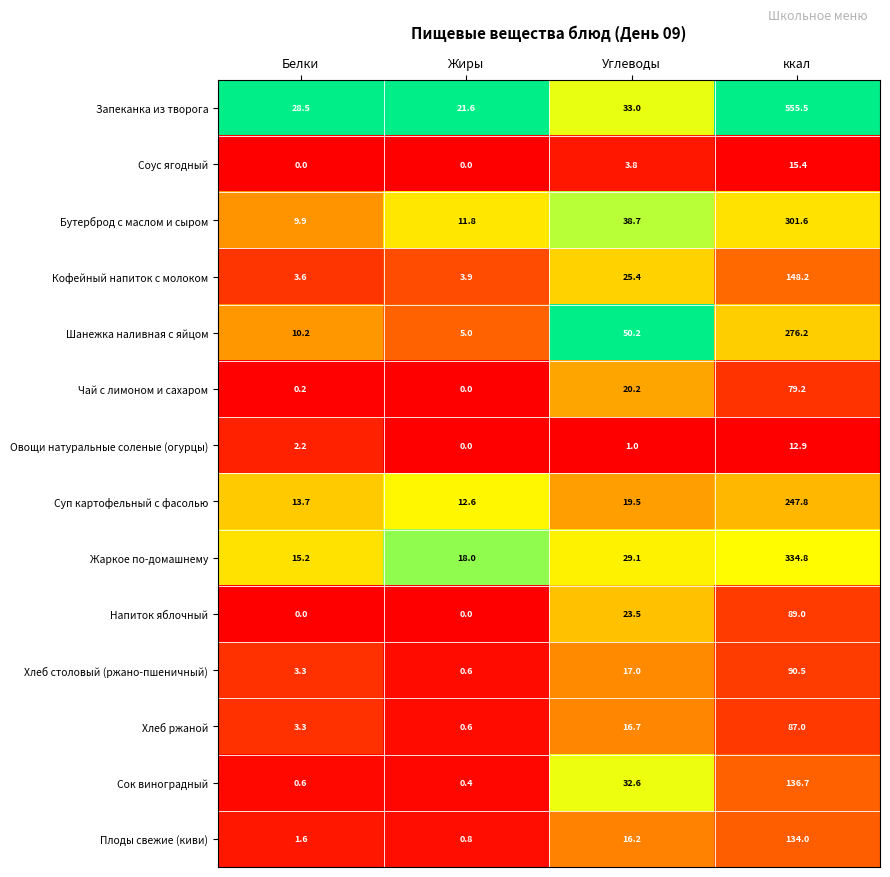

What is the sum of all Хлеб ржаной values?

107.6